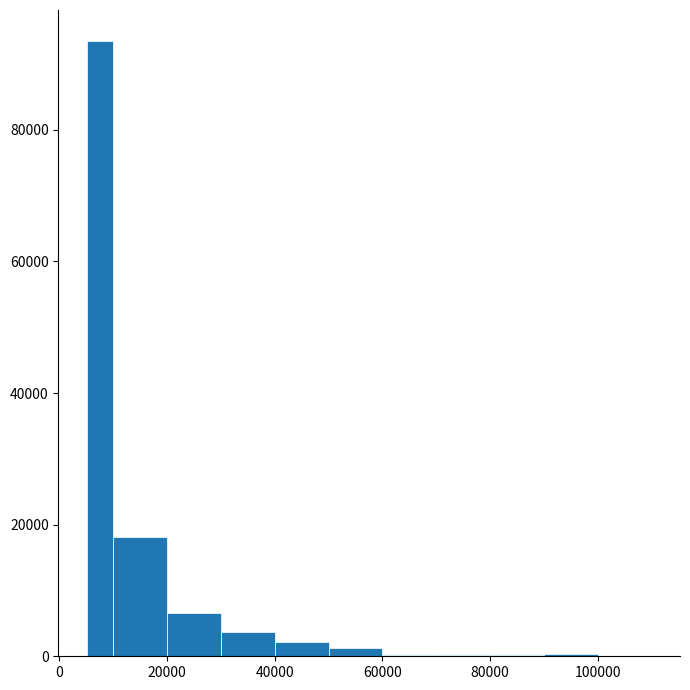

Read against the x-axis, roughly where is the centre of the tallest bar?

8000